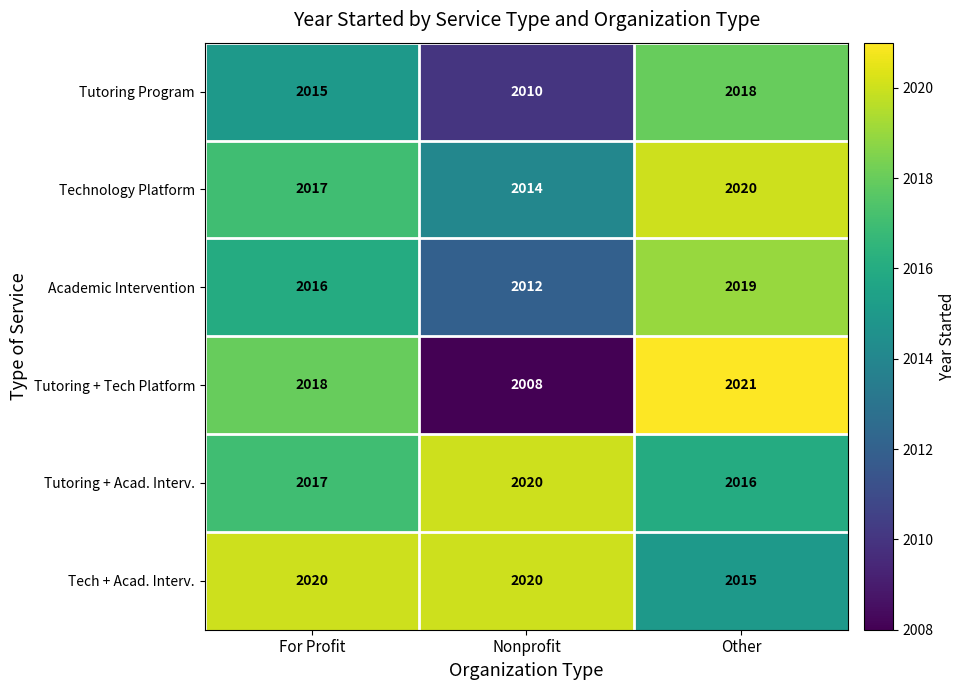

Which series has the largest total across all categories?

Tech + Acad. Interv.